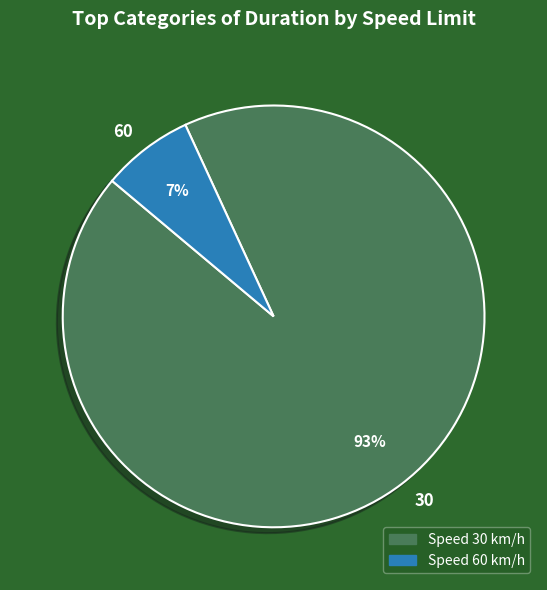

Rank the categories by value from highest to lowest.

30, 60